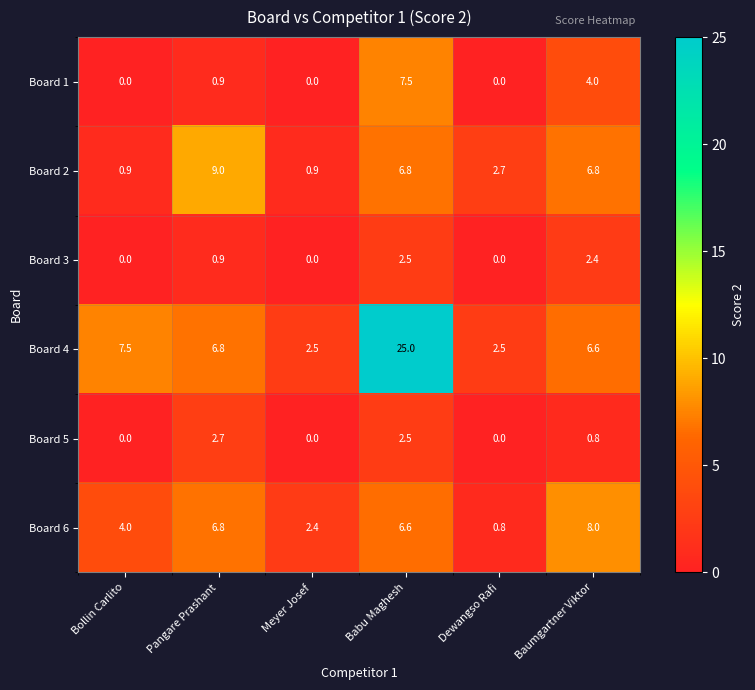

The Board 4 series shows 25.0 at Babu Maghesh. True or false?

True